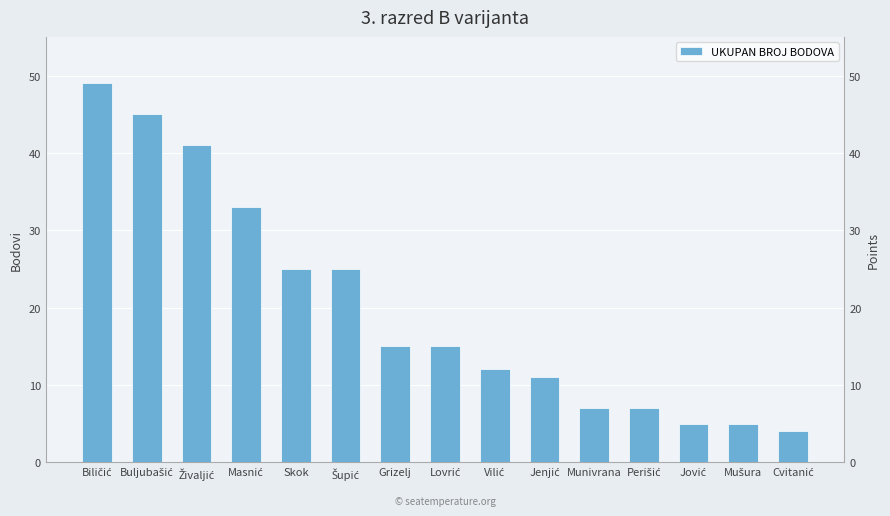

What is the approximate value at Masnić?

33